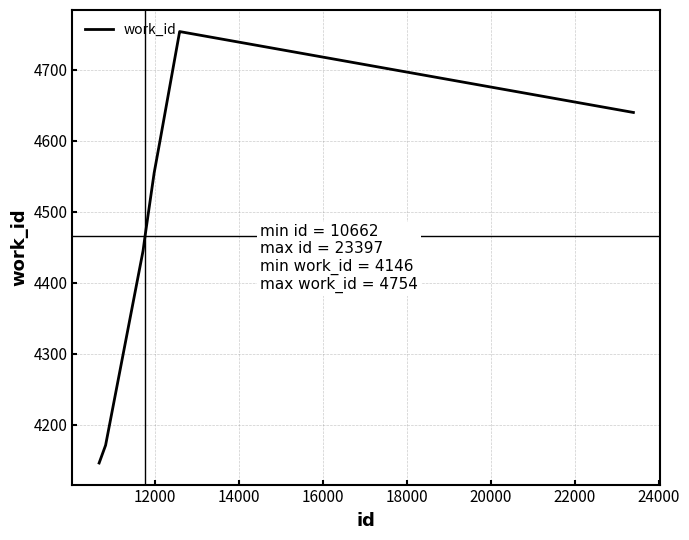

What is the minimum value shown in the chart?

4146